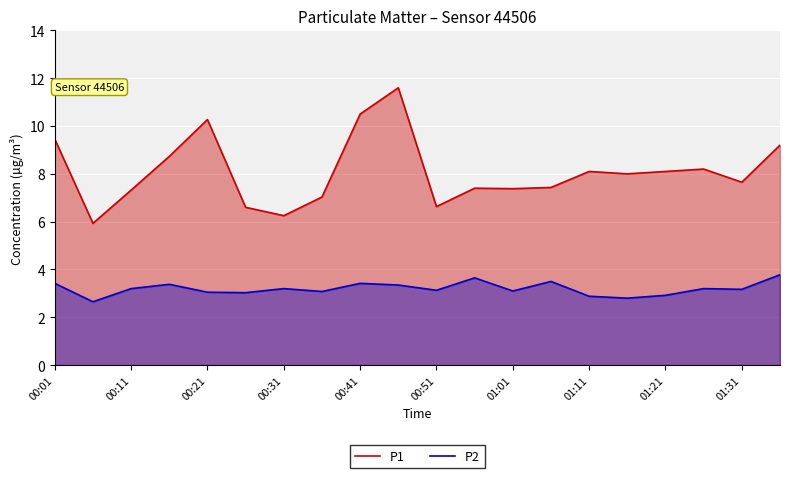

What is the minimum value for P1?

5.9